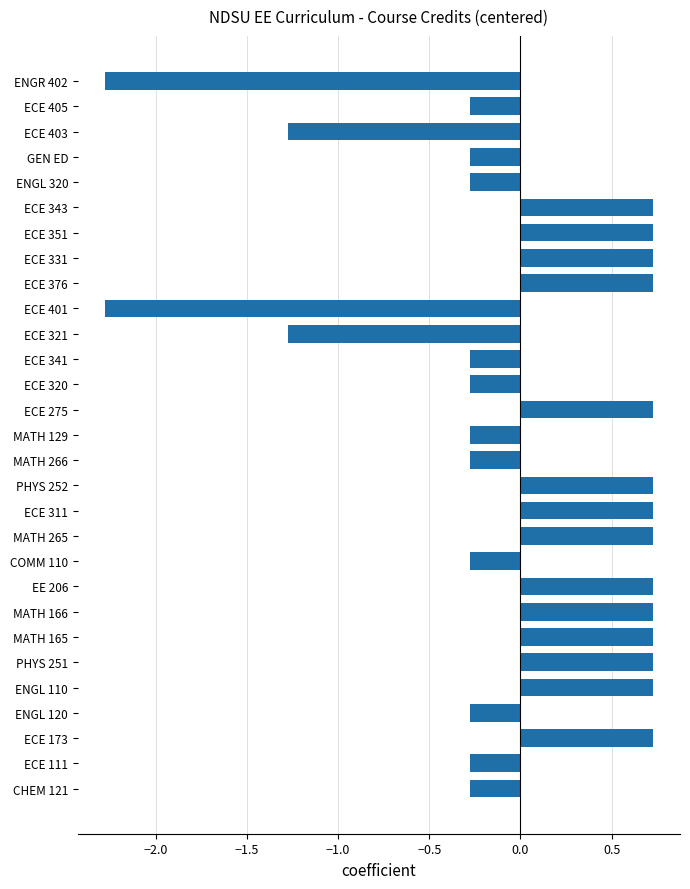

What is the maximum value shown in the chart?

0.7